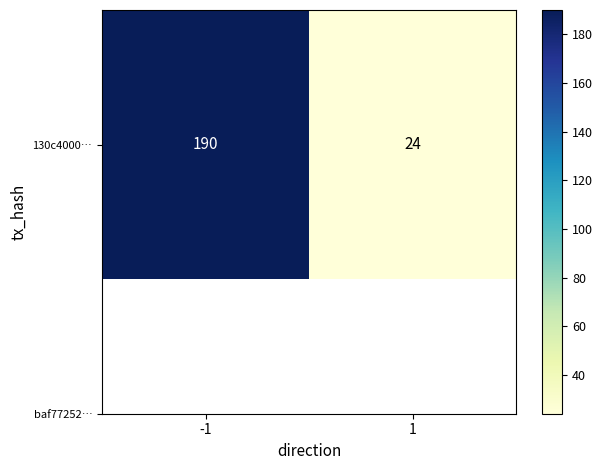

Which category has the lowest value across all series?

1